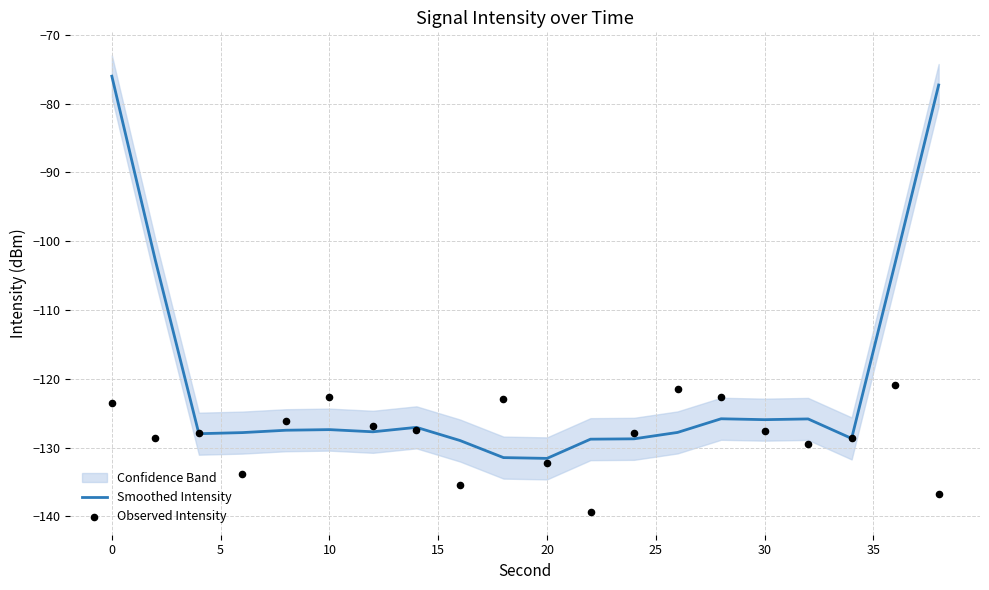

Which series has the largest total across all categories?

Smoothed Intensity